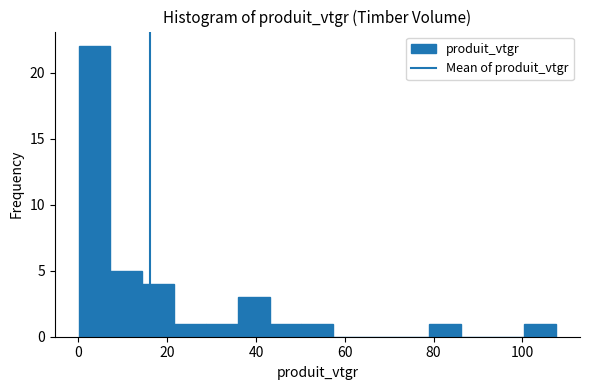

Read against the x-axis, roughly where is the centre of the tallest bar?

4